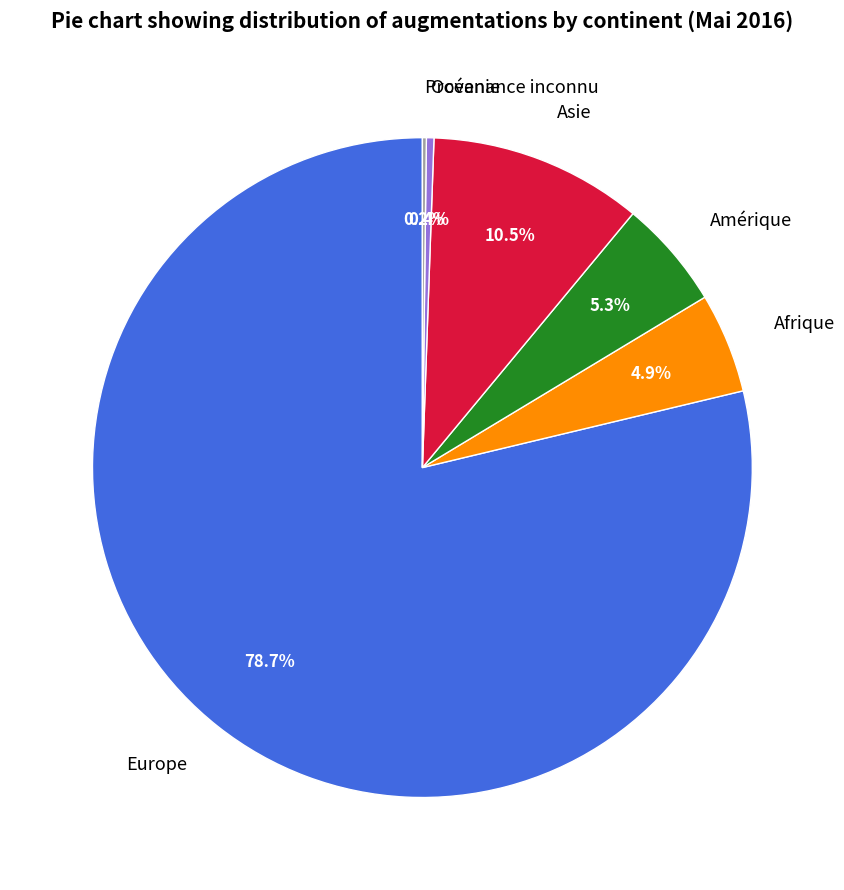

Which slice is the largest?

Europe